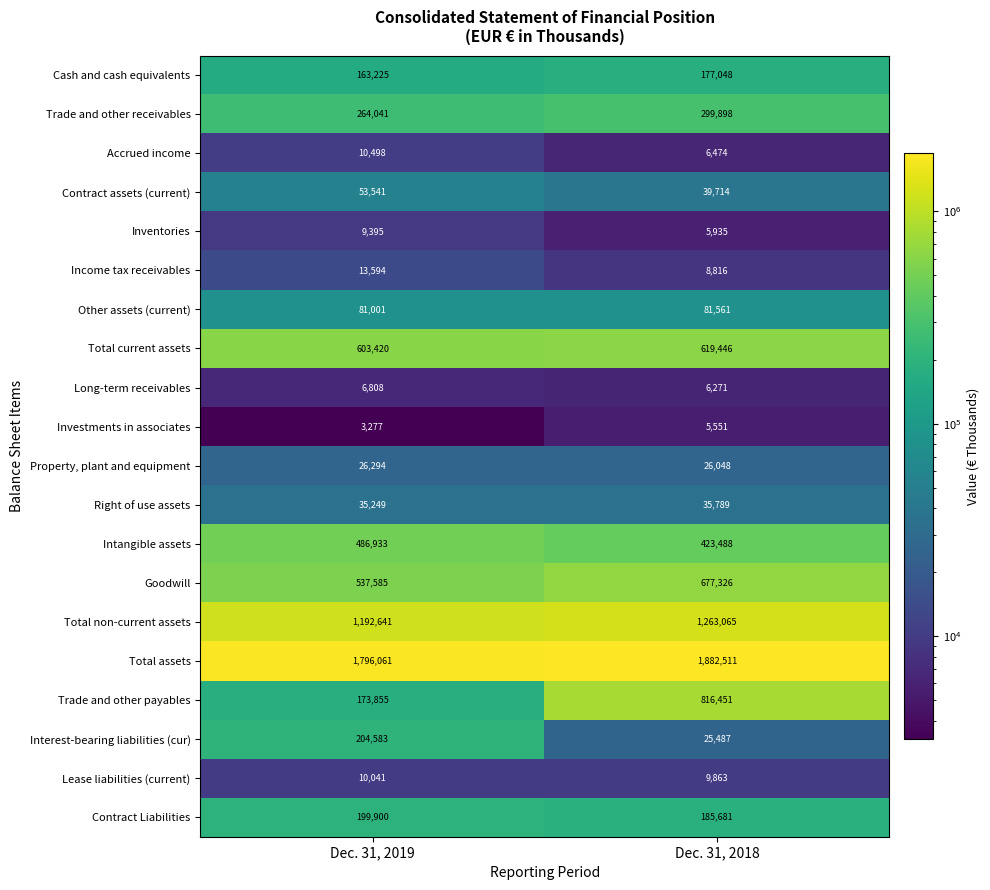

At how many categories does at least one series exceed 866013?

2